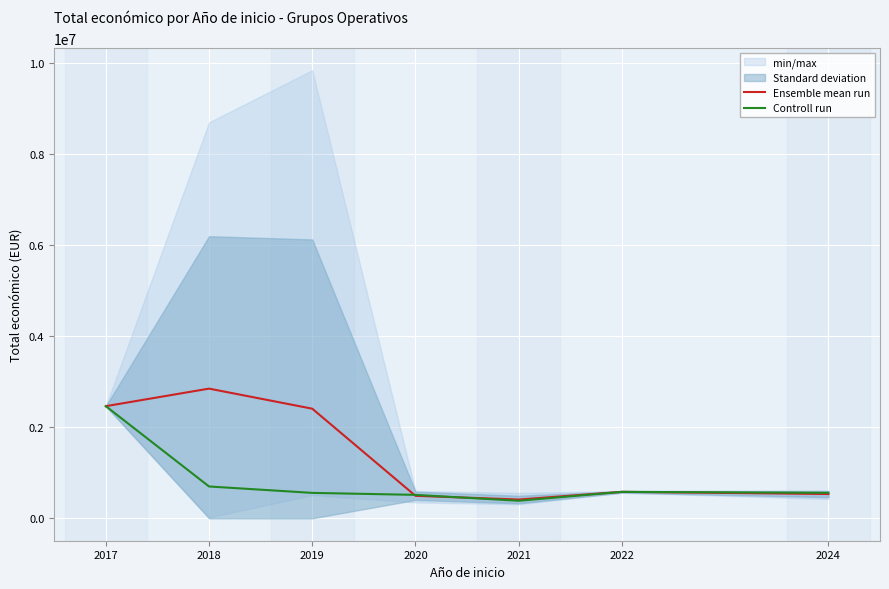

Where is the first local maximum for Controll run?

2022